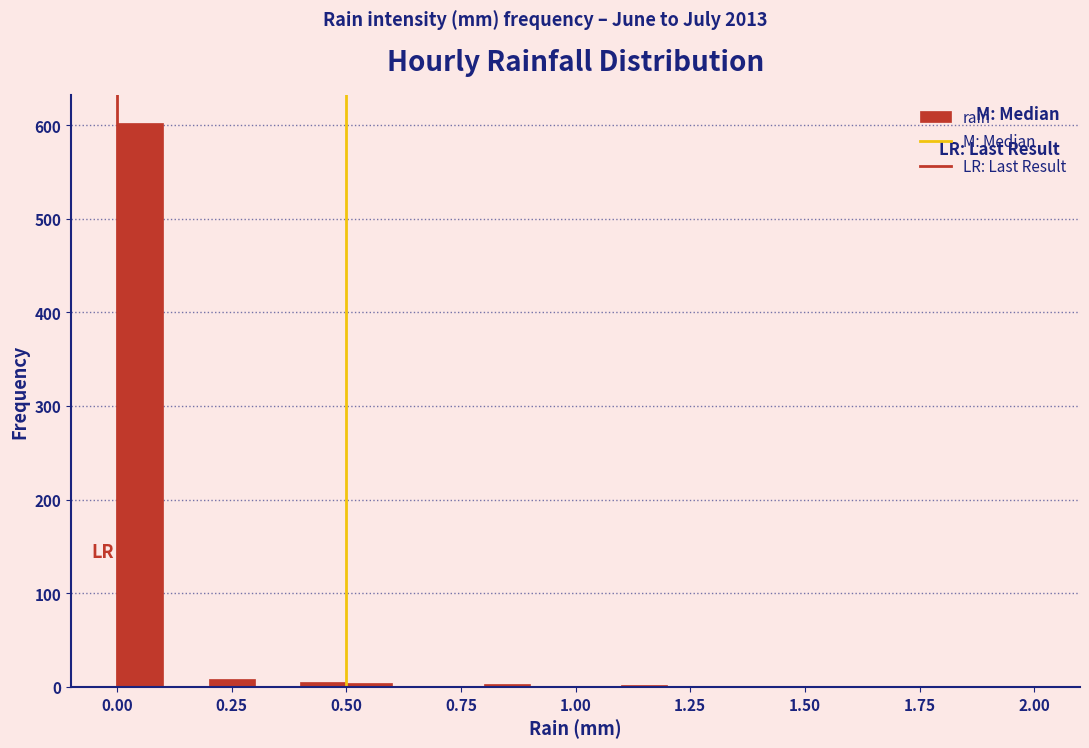

Read against the x-axis, roughly where is the centre of the tallest bar?

0.05